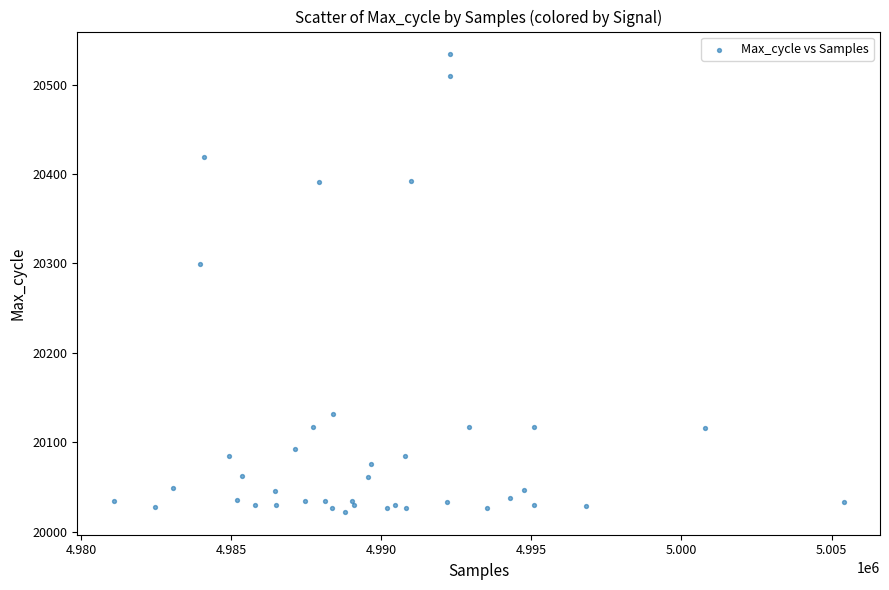

What Y value in the scatter plot is closest to 20278?

20299